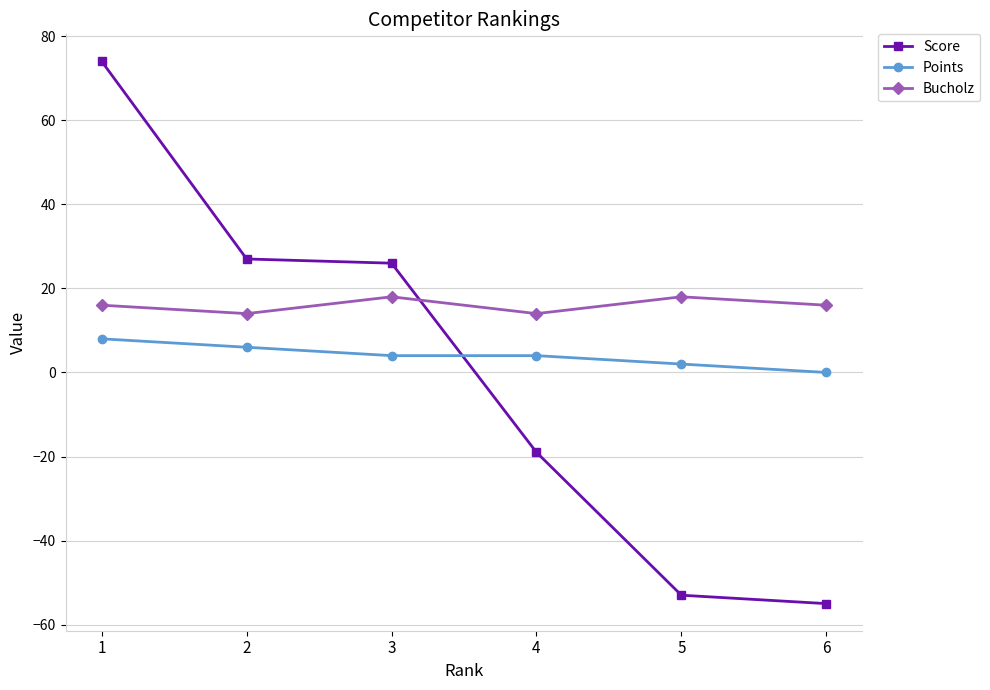

What is the average value of the Bucholz series?

16